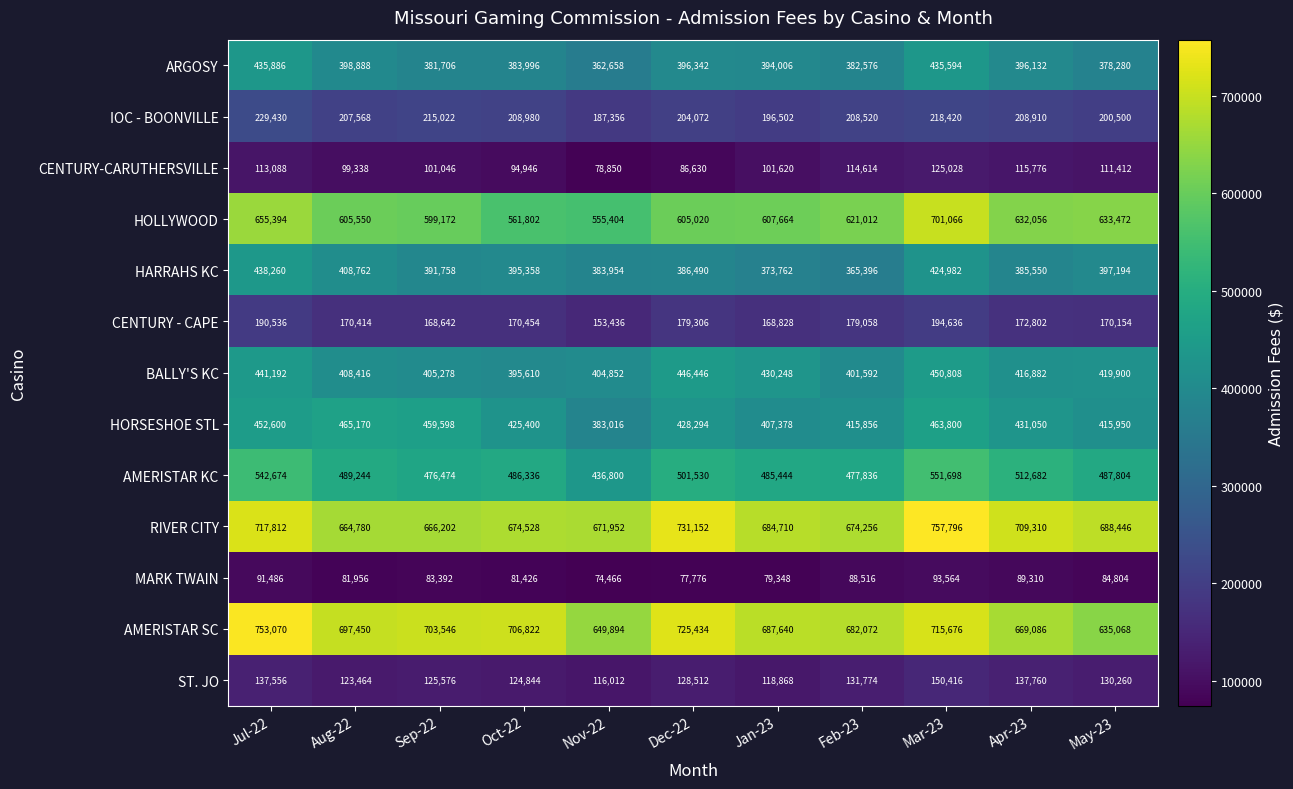

What is the sum of all MARK TWAIN values?

926044